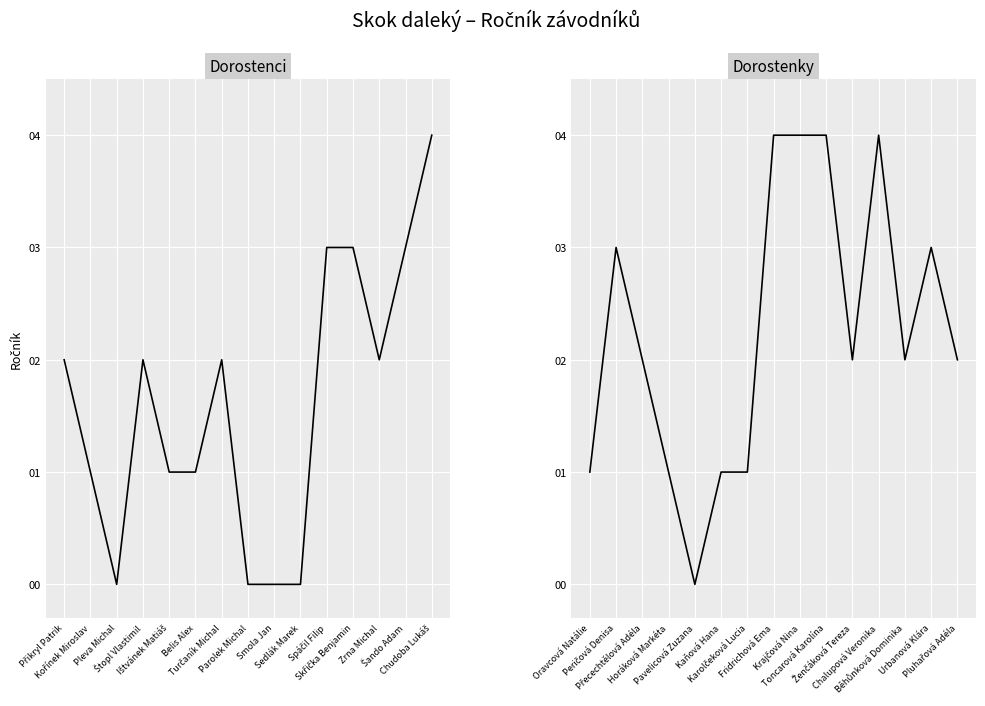

Which series changed the most between Parolek Michal and Spáčil Filip?

Dorostenci